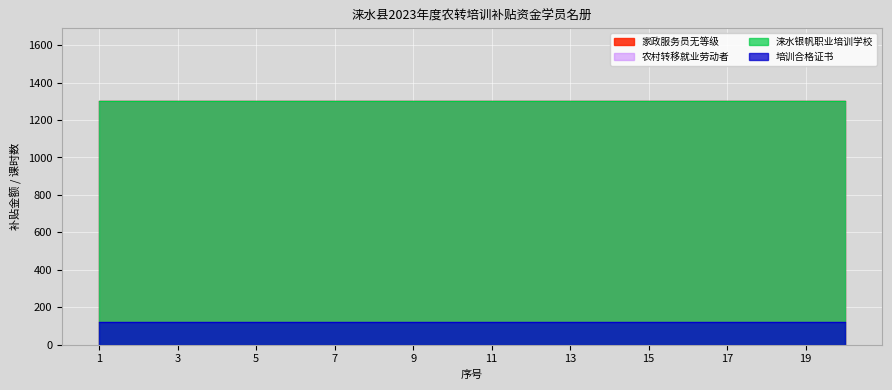

Is the value of 培训合格证书 at 19 greater than the value of 农村转移就业劳动者 at 5?

No